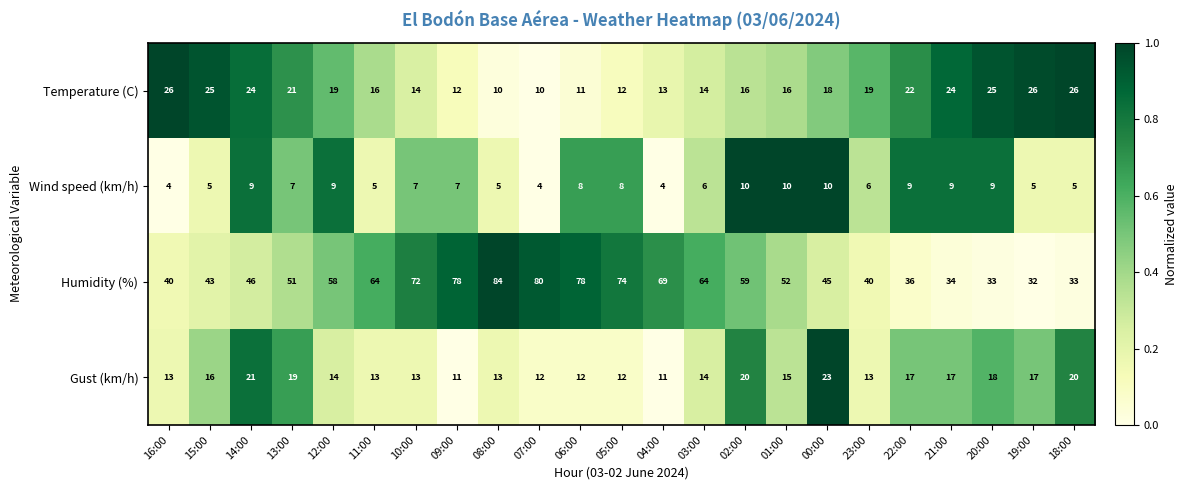

The Gust (km/h) series shows 11 at 09:00. True or false?

True